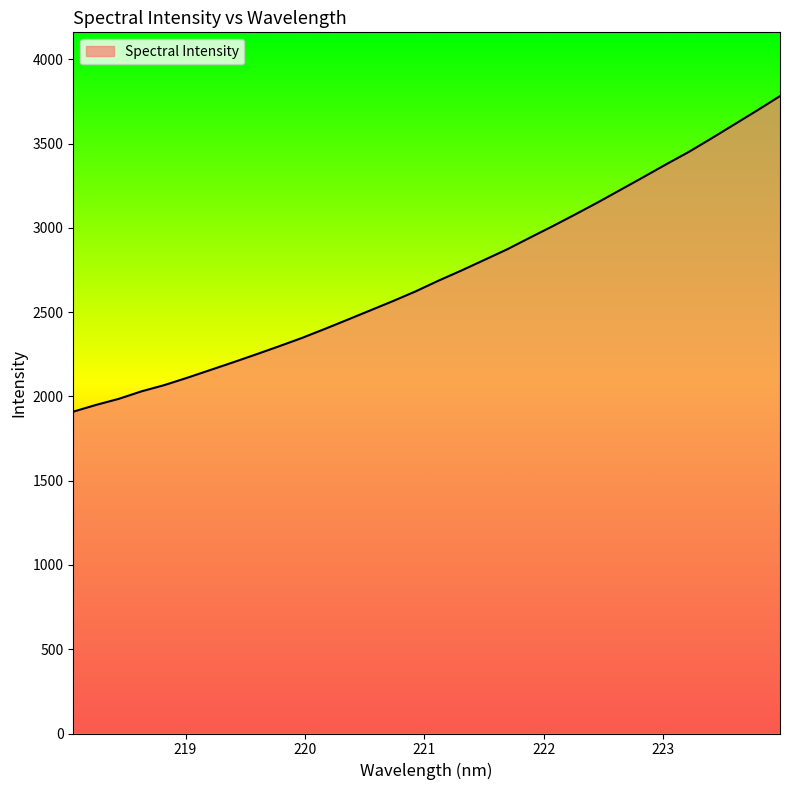

What is the difference between the maximum and minimum values?

1872.7